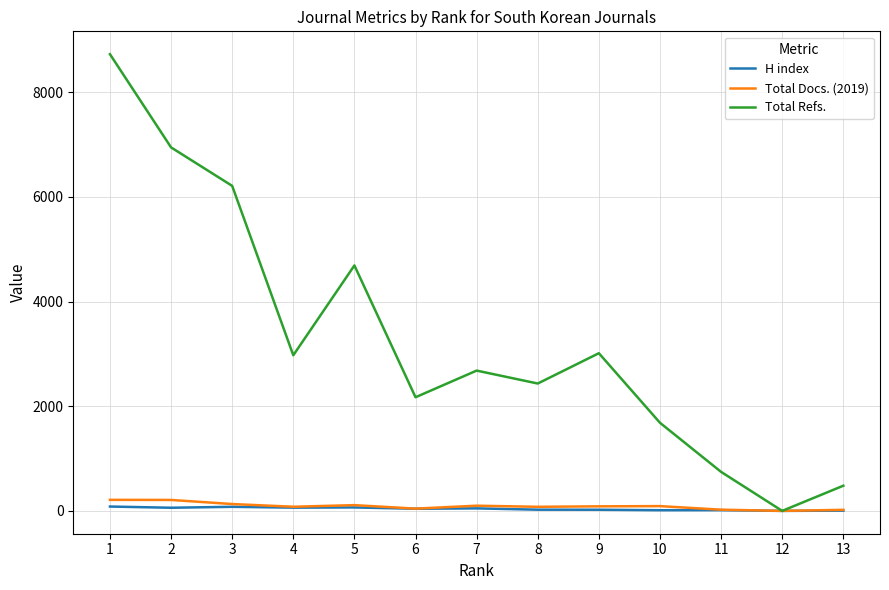

What is the average value of the Total Docs. (2019) series?

91